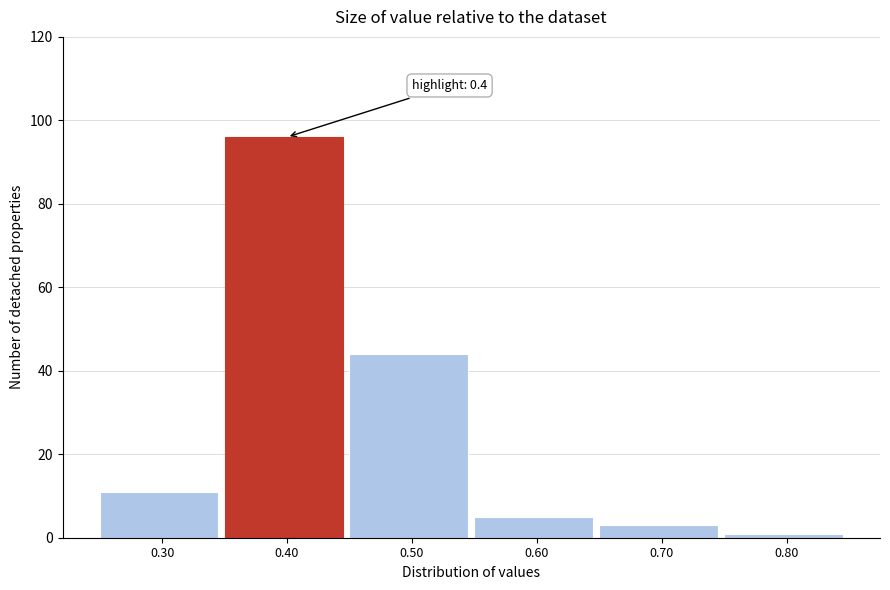

Which range on the x-axis has the tallest bar?

0.35 to 0.45